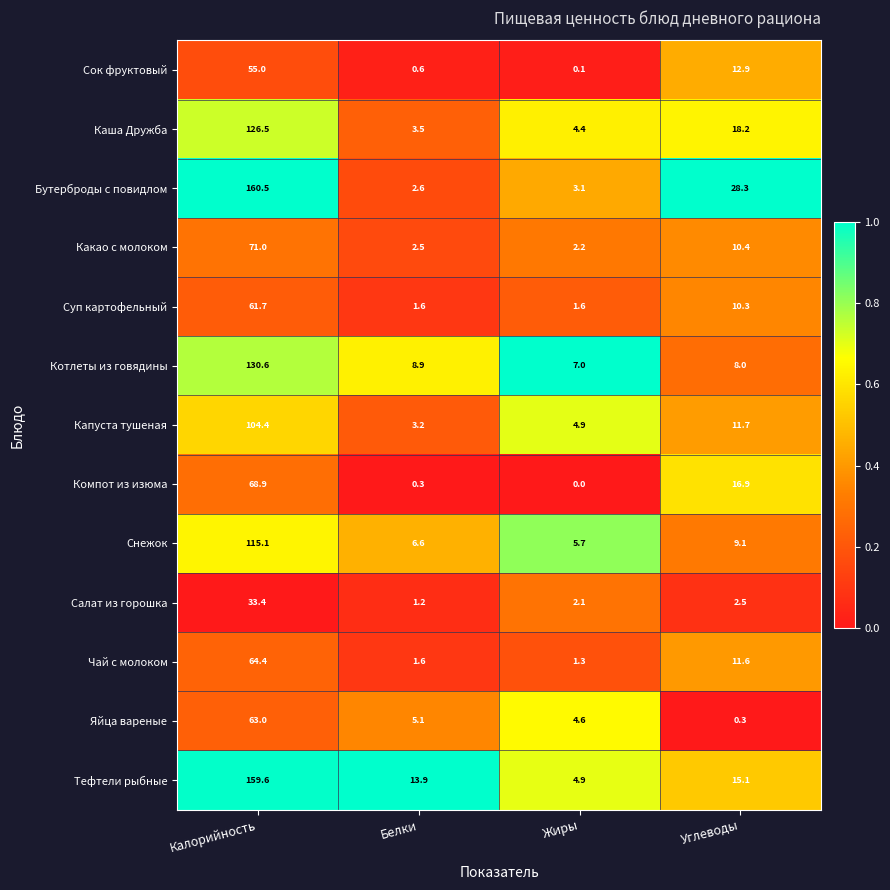

Which label corresponds to the smallest value in the chart?

Жиры